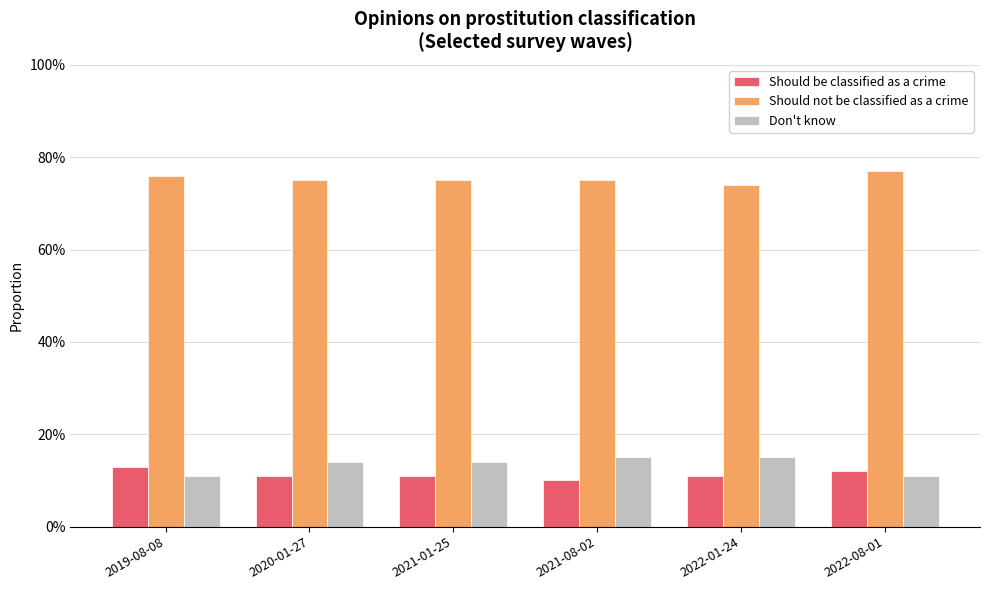

At how many categories does at least one series exceed 0?

6